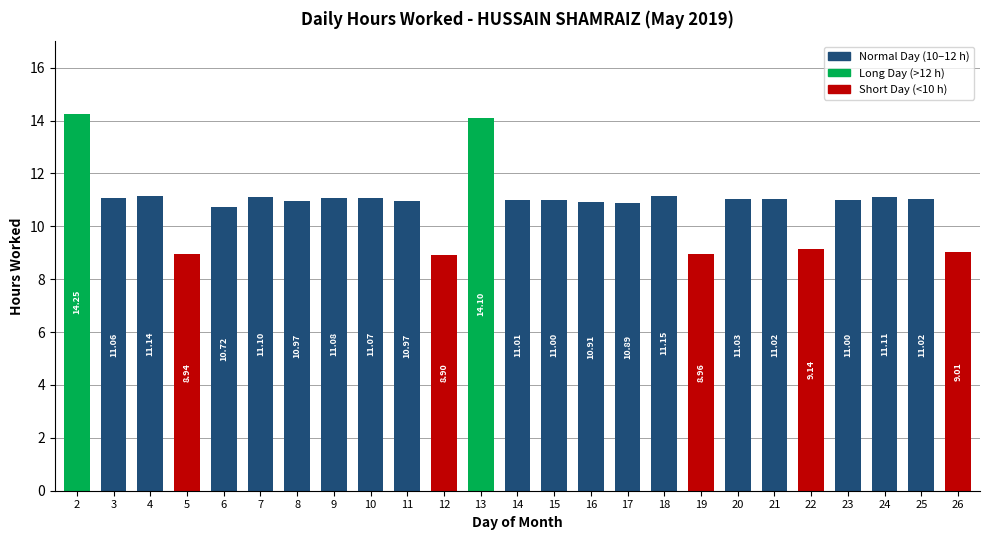

What is the change in value from 20 to 22?

-1.9